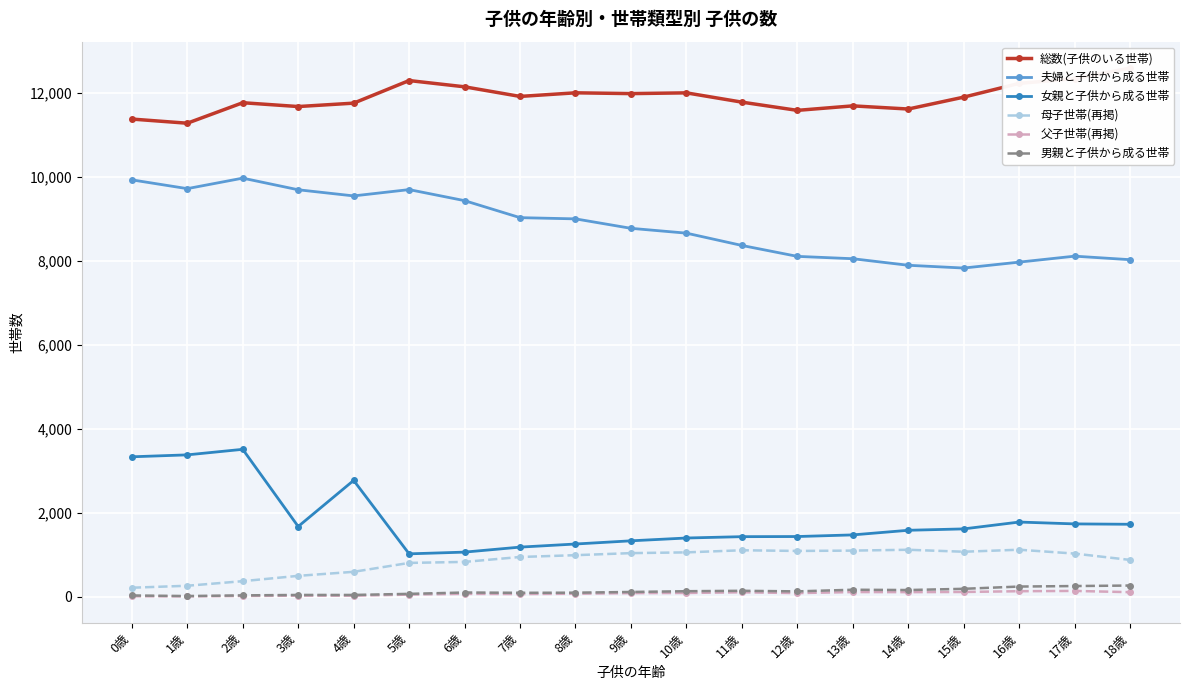

The value of 夫婦と子供から成る世帯 at 4歳 is 9540. True or false?

True